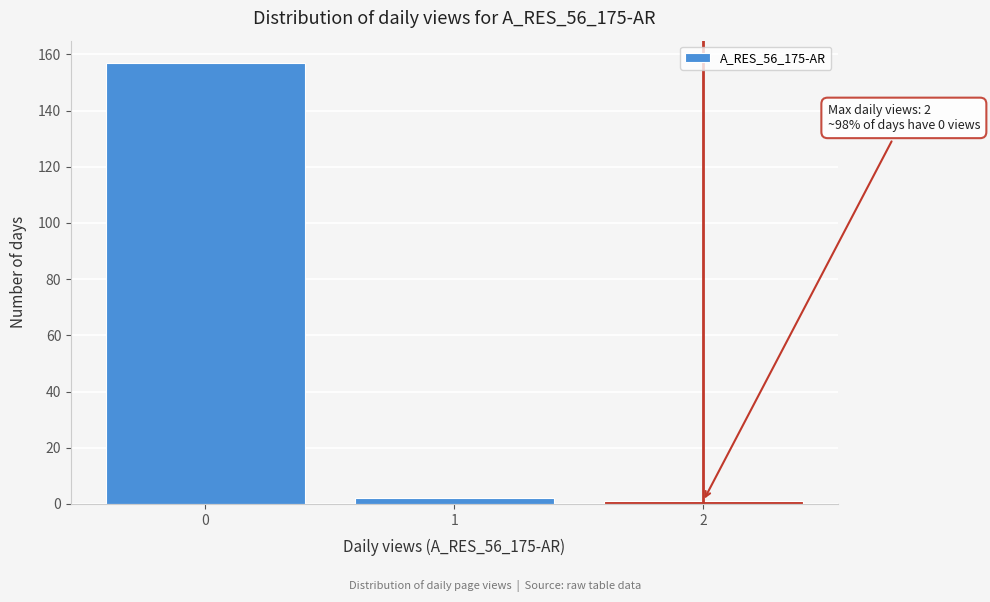

Which range on the x-axis has the tallest bar?

-0.5 to 0.5